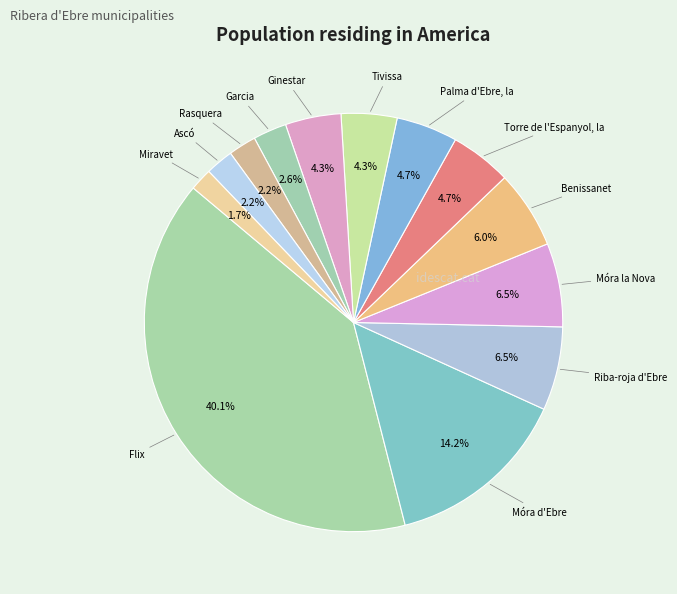

Which slice is the smallest?

Miravet